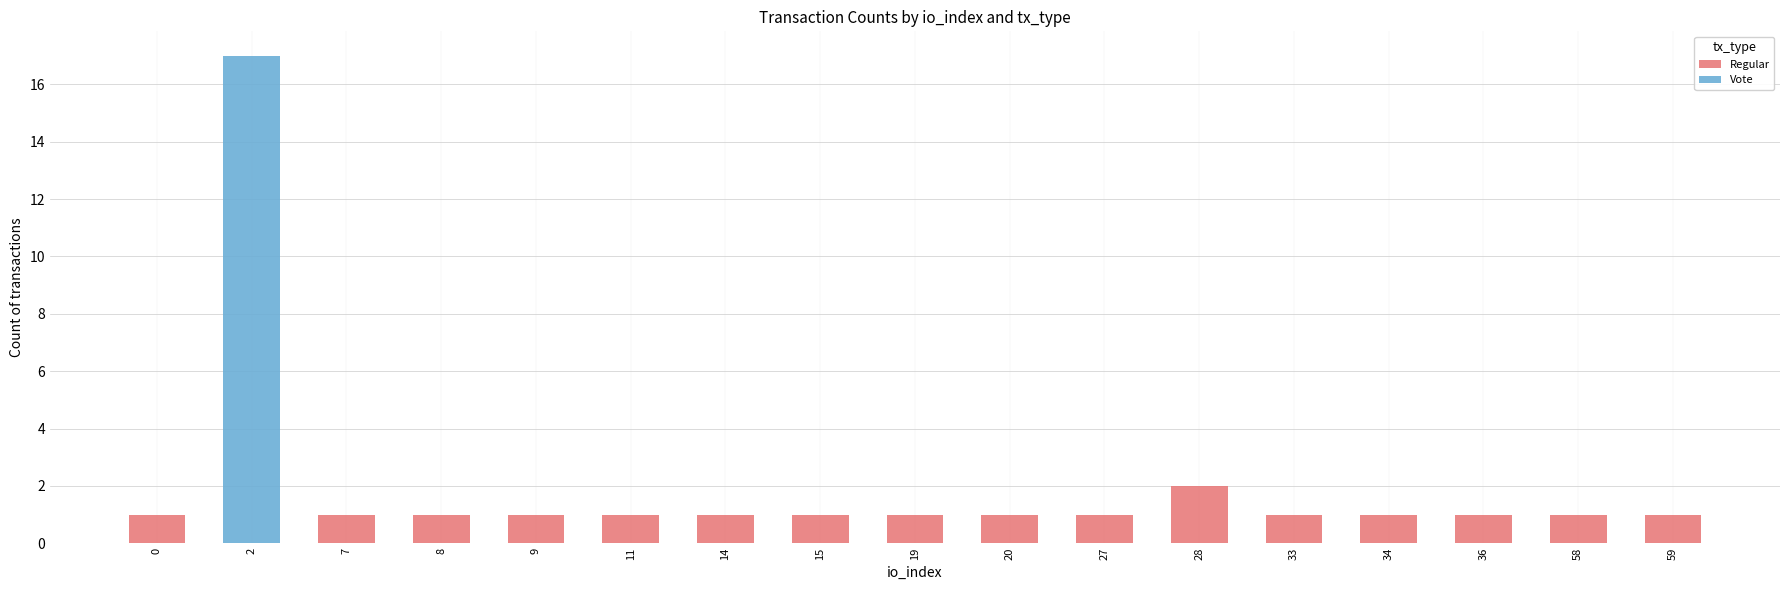

Are the bars horizontal?

No